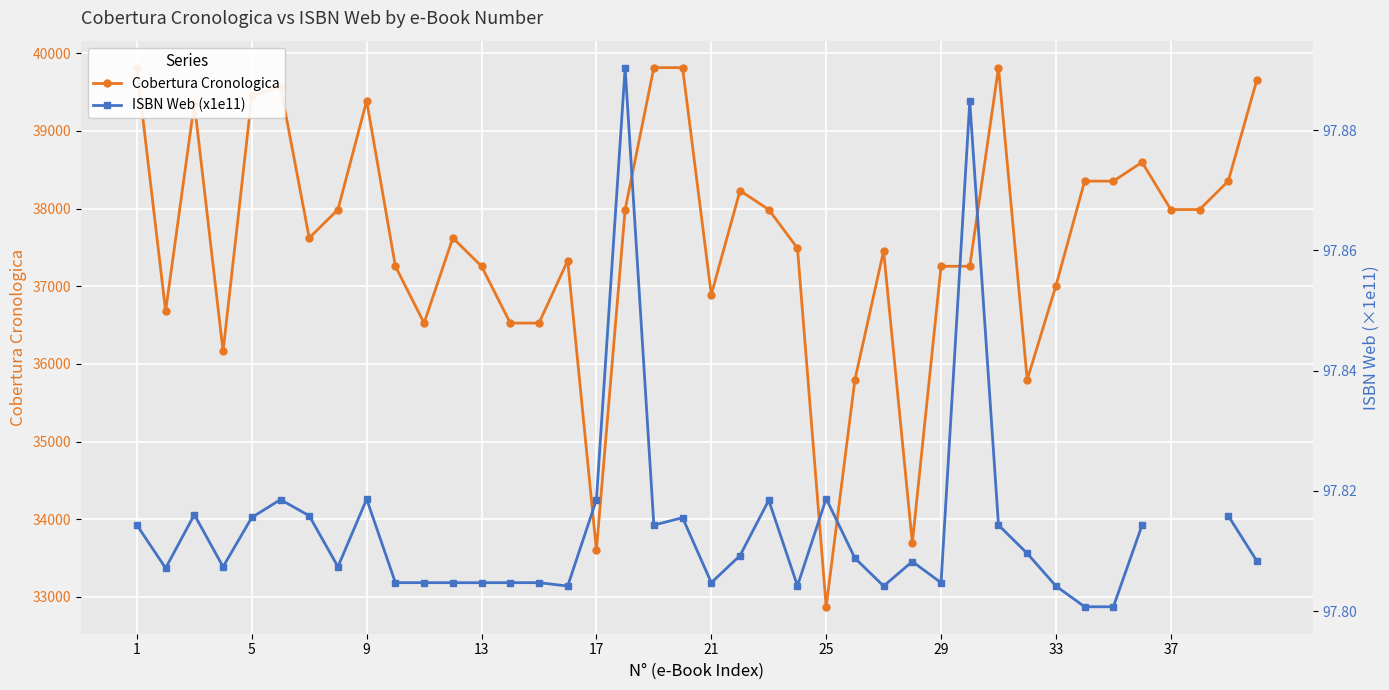

At which label does Cobertura Cronologica reach its peak?

1